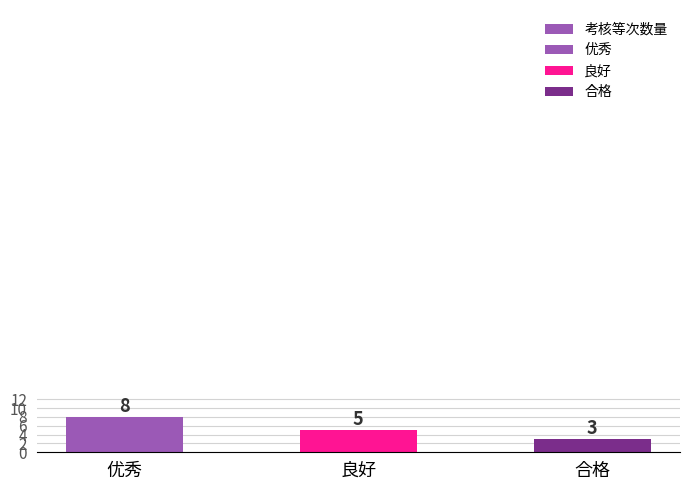

Is it true that the value at 良好 is 5?

True